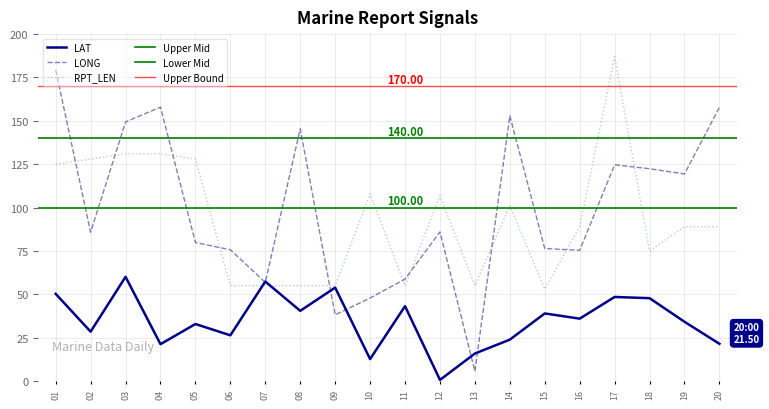

True or false: LAT has more than 2 points higher than both neighbors.

True